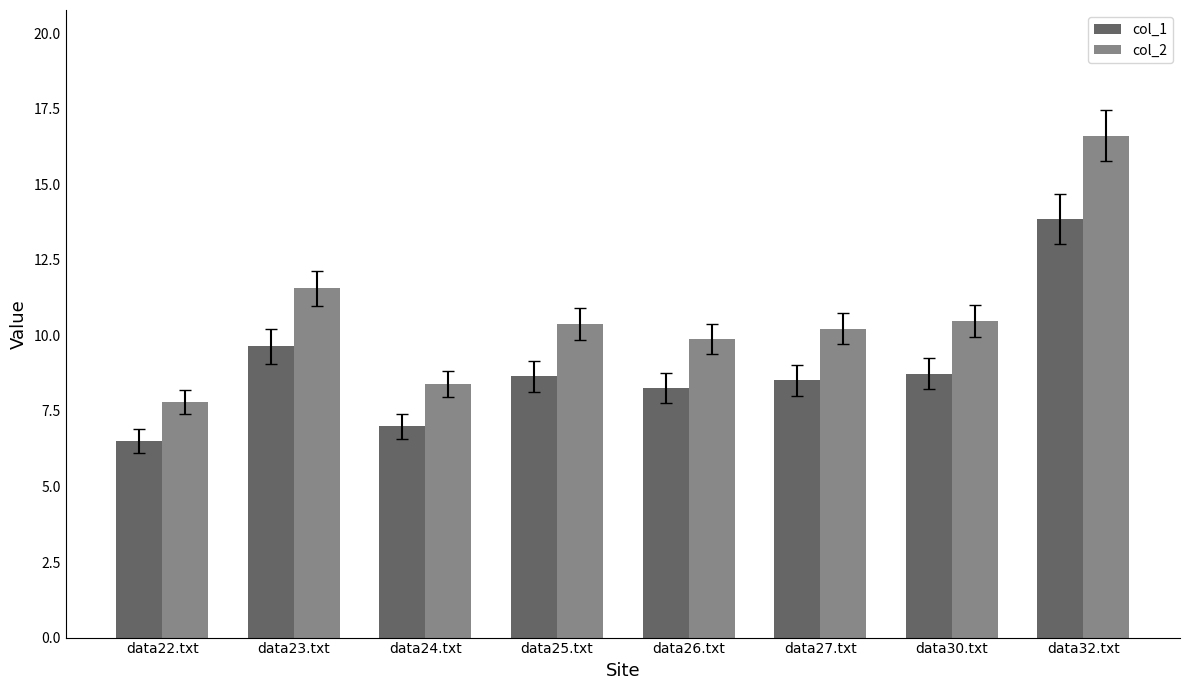

What is the label of the 1st bar from the left?

data22.txt